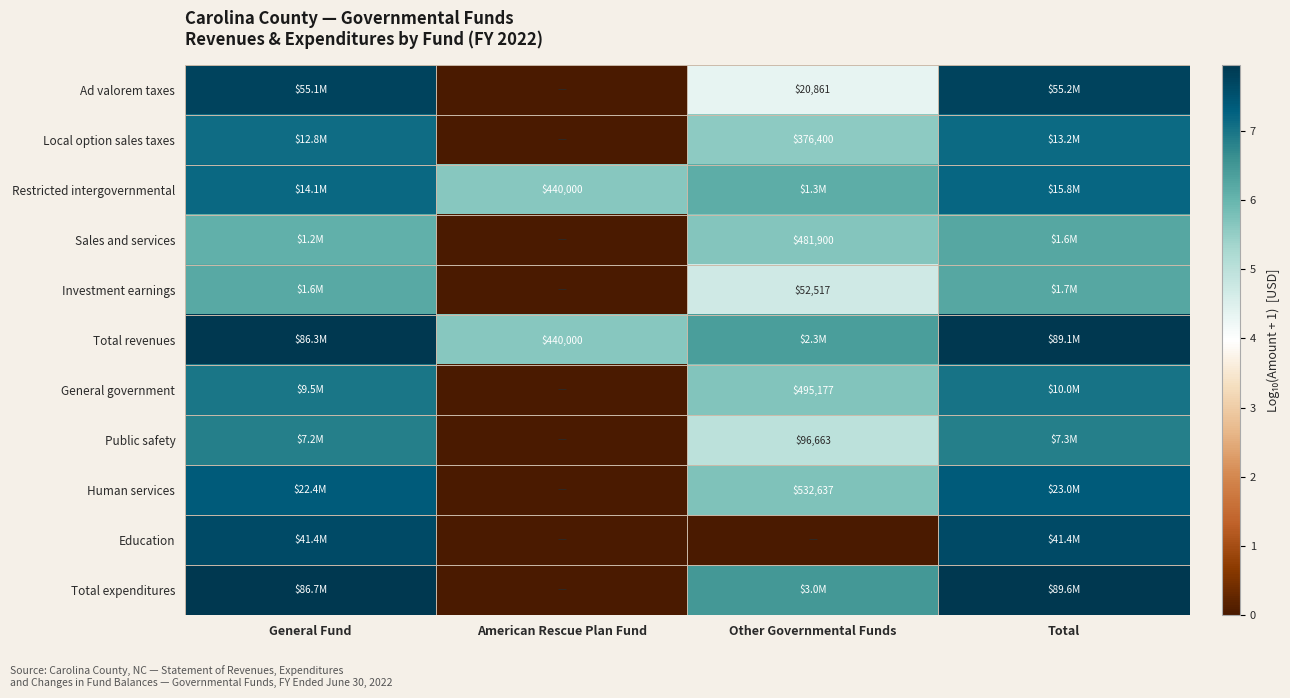

True or false: Total expenditures has a value of 7.9 at General Fund.

True